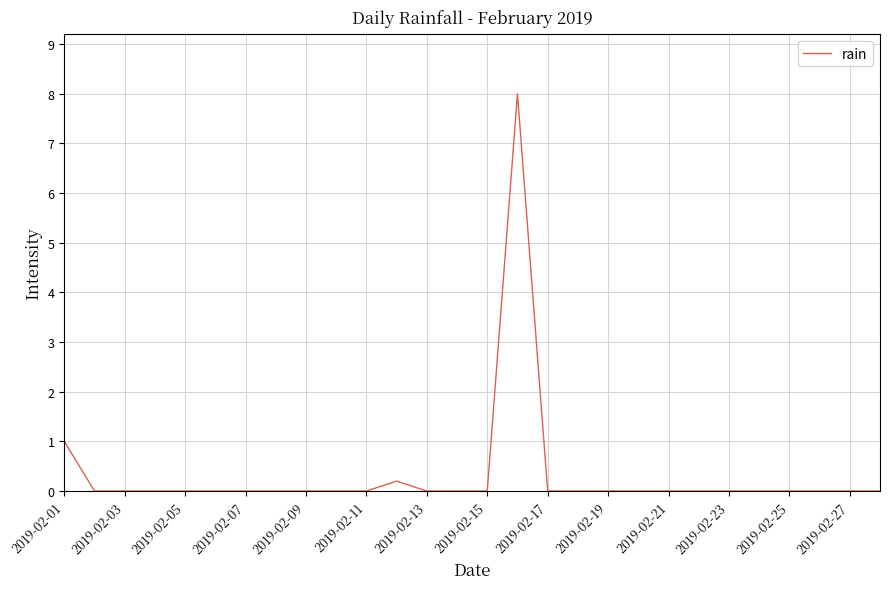

What is the maximum value shown in the chart?

8.0